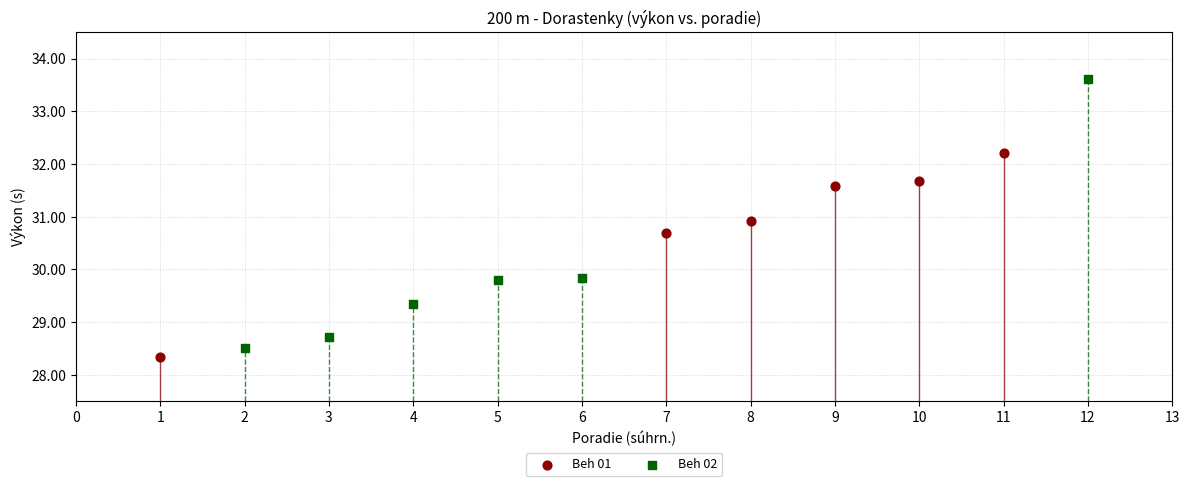

Which series reaches the maximum Y coordinate?

Beh 02